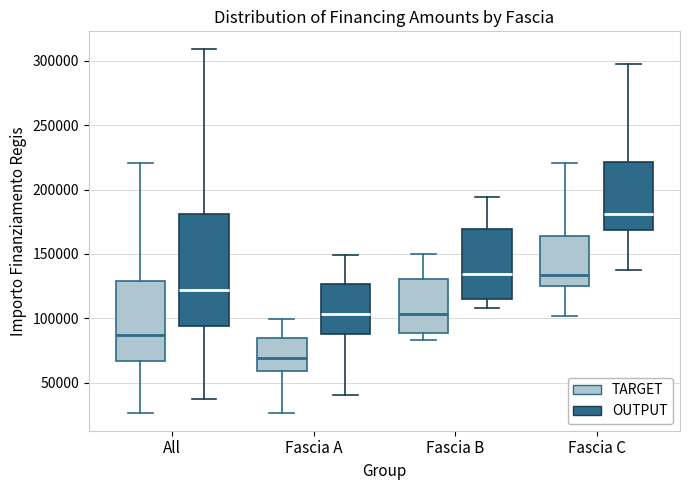

Reading left to right, transcribe this box plot: for each box, give where its median line is, the range the box spans, and where its two whiskers end, as read against the y-axis. The values are not printed on the chart, so give them approximately, as read against the axis.

All (TARGET): median 85000, box 65000 to 130000, whiskers 25000 to 220000
All (OUTPUT): median 120000, box 95000 to 180000, whiskers 35000 to 310000
Fascia A (TARGET): median 70000, box 60000 to 85000, whiskers 25000 to 100000
Fascia A (OUTPUT): median 105000, box 90000 to 125000, whiskers 40000 to 150000
Fascia B (TARGET): median 105000, box 90000 to 130000, whiskers 85000 to 150000
Fascia B (OUTPUT): median 135000, box 115000 to 170000, whiskers 110000 to 195000
Fascia C (TARGET): median 135000, box 125000 to 165000, whiskers 100000 to 220000
Fascia C (OUTPUT): median 180000, box 170000 to 220000, whiskers 140000 to 300000